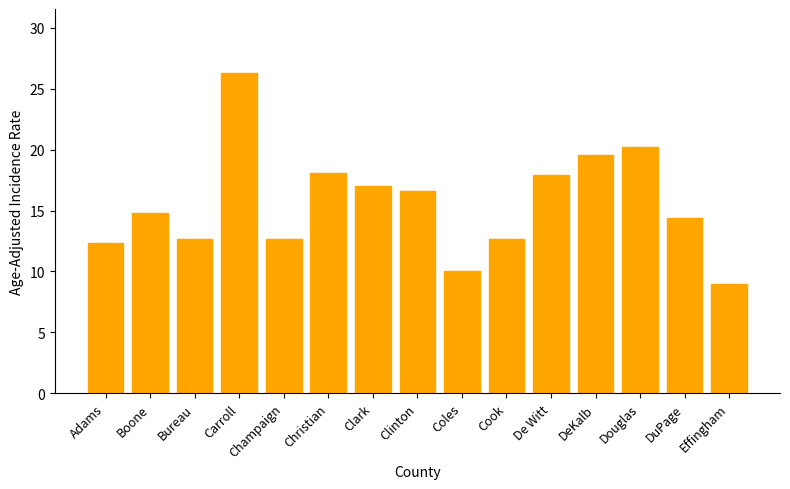

Reading left to right, extract all data points from this chart.

12.3	14.8	12.7	26.3	12.7	18.1	17.0	16.6	10.0	12.7	17.9	19.6	20.2	14.4	9.0